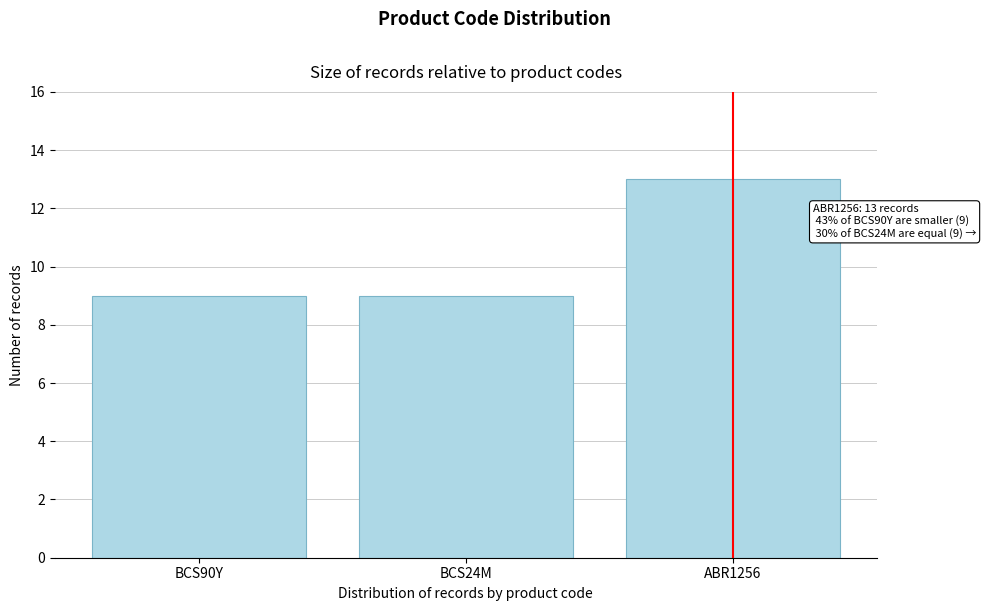

Reading left to right, extract all data points from this chart.

BCS90Y=9	BCS24M=9	ABR1256=13